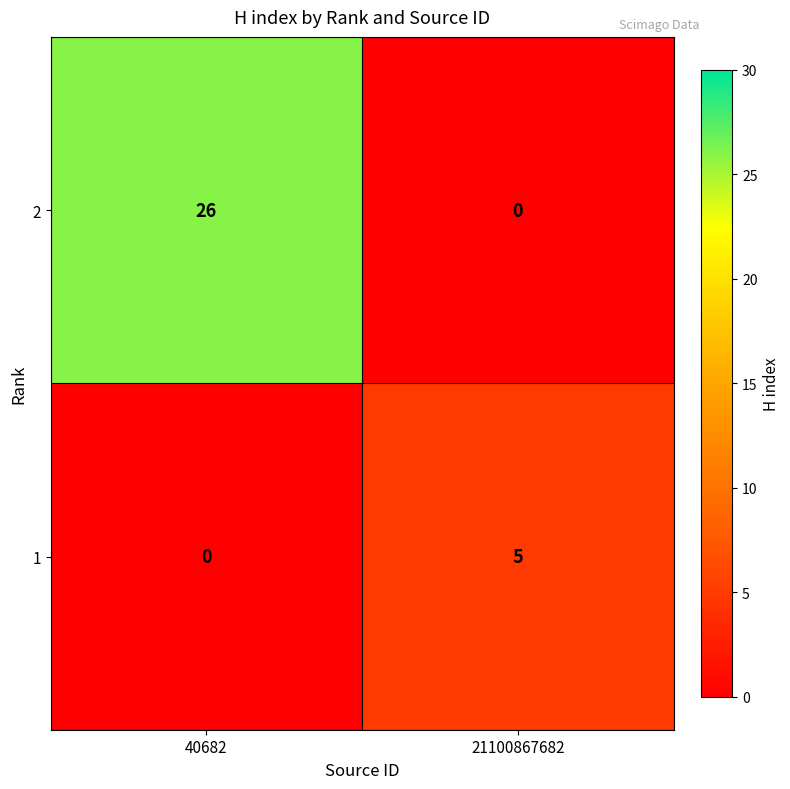

Where is 1 nearest to the value 2?

40682